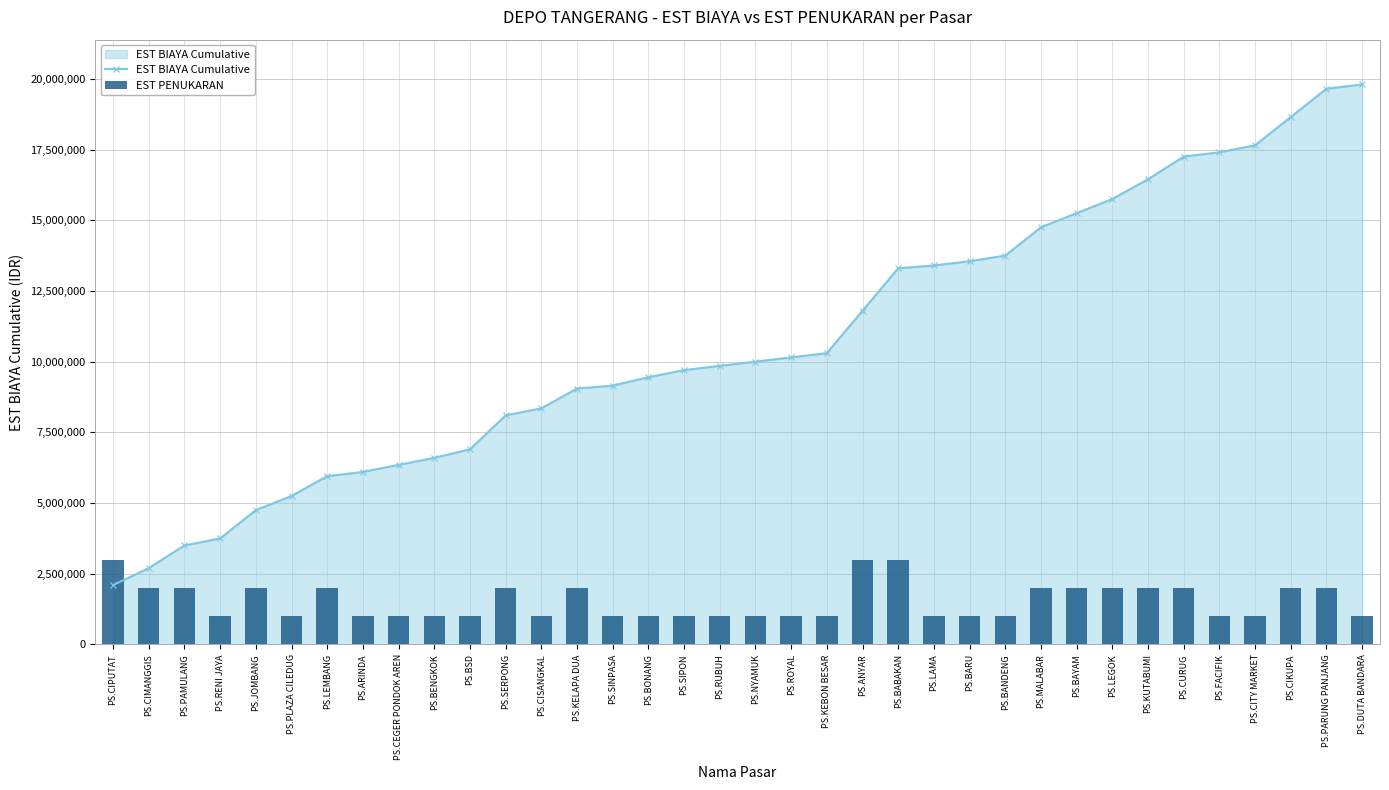

The value of EST BIAYA Cumulative at PS.KUTABUMI is 16450000. True or false?

True